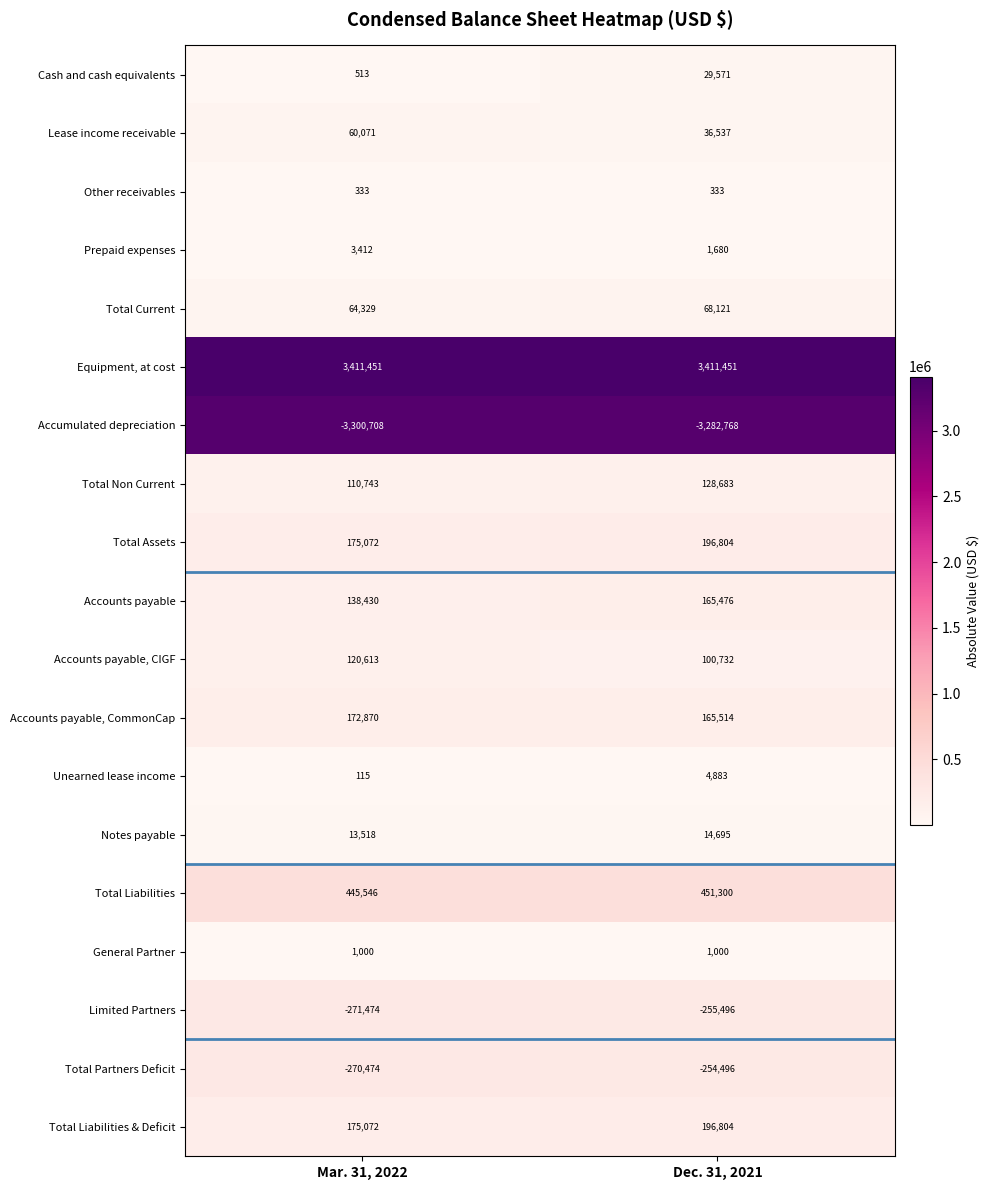

Is it true that Accounts payable equals 165476 at Dec. 31, 2021?

True